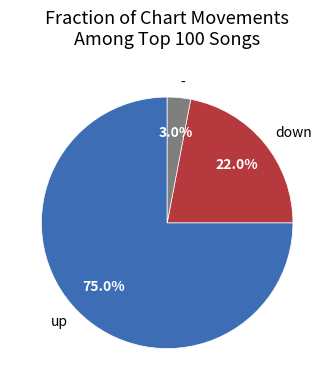

Is it true that down is 22% of the pie?

True